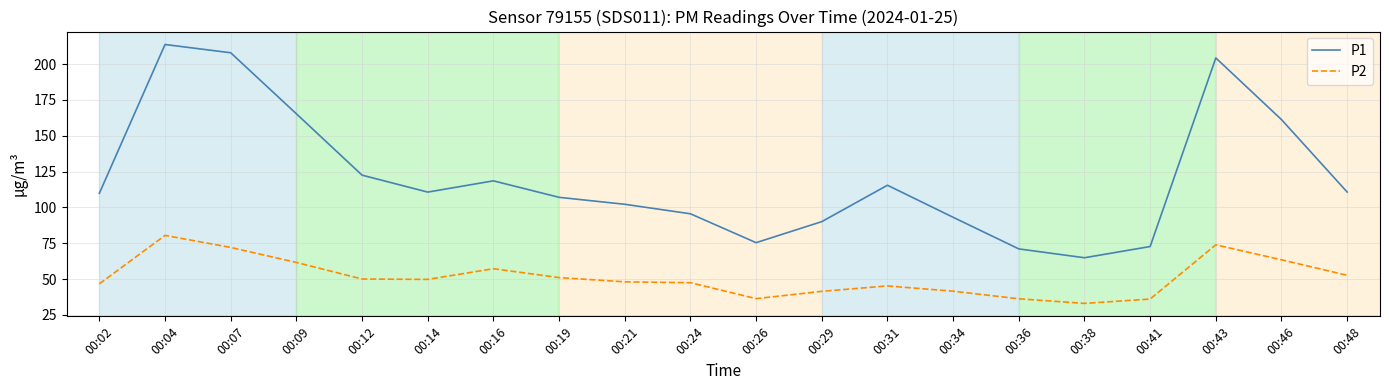

What is the spread (max minus min) of values at 00:09?

103.7